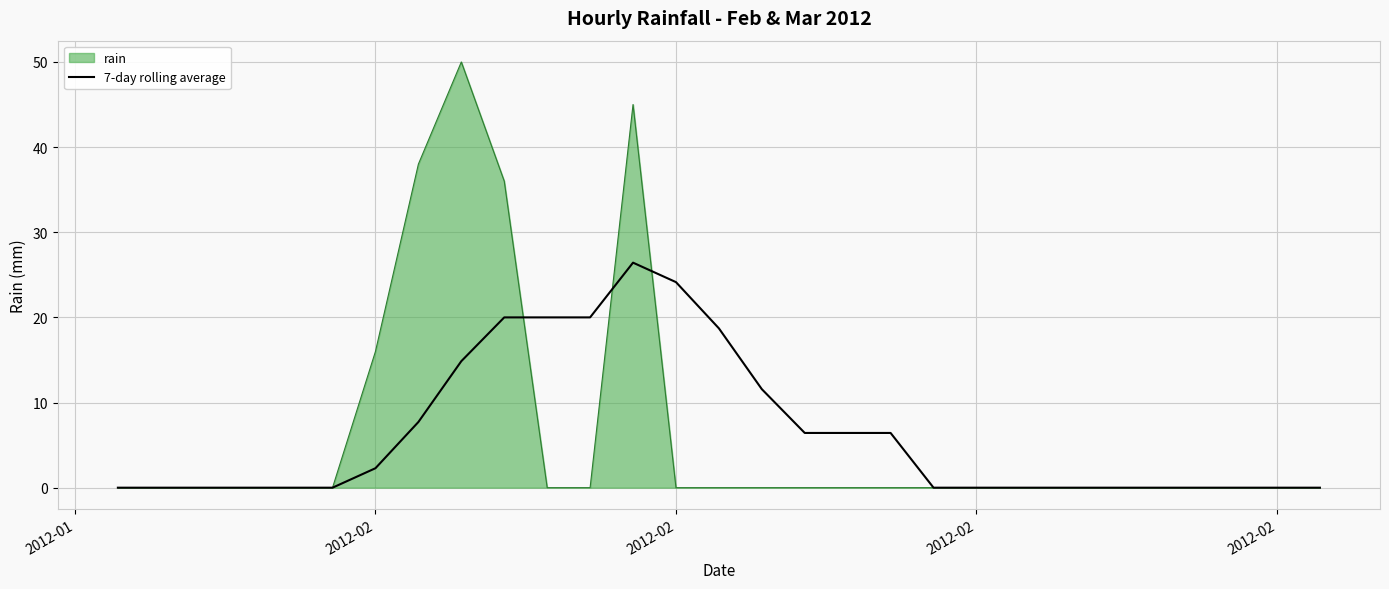

What is the highest value of the 7-day rolling average series?

26.4